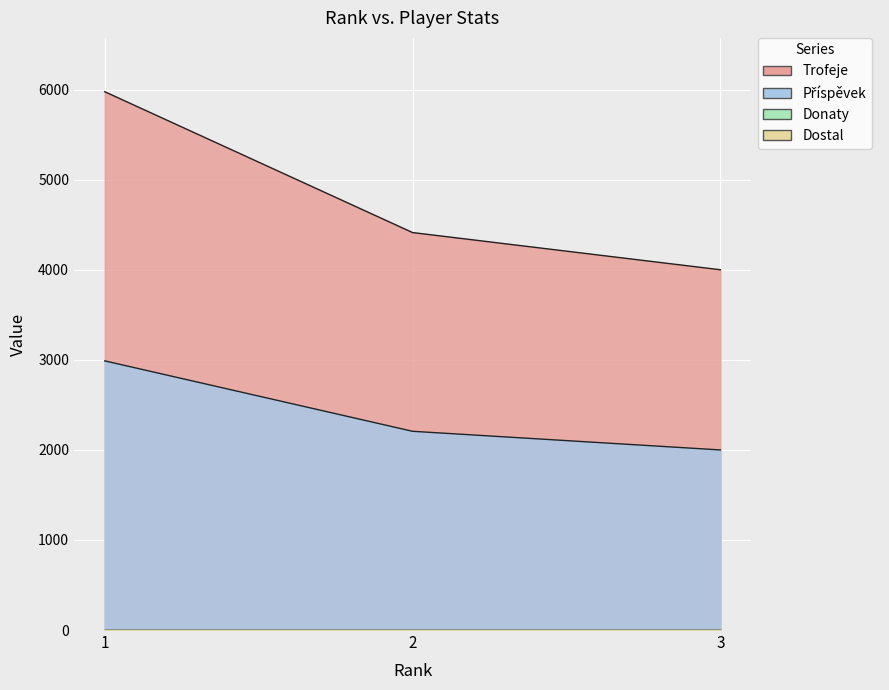

Reading right to left, what are all the values shown in this chart?

Trofeje: 4001	4414	5978
Příspěvek: 2000	2207	2989